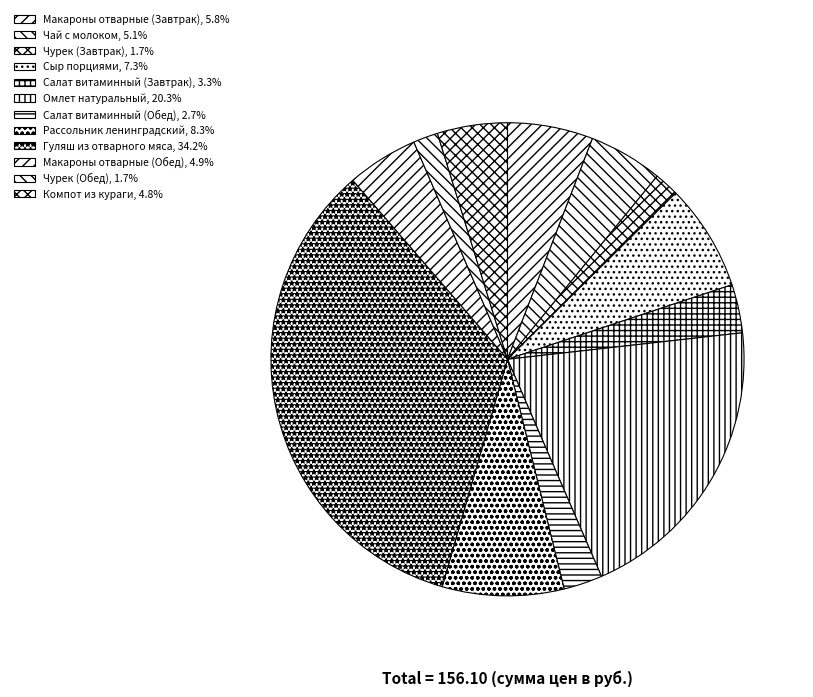

How many slices are in this pie chart?

12